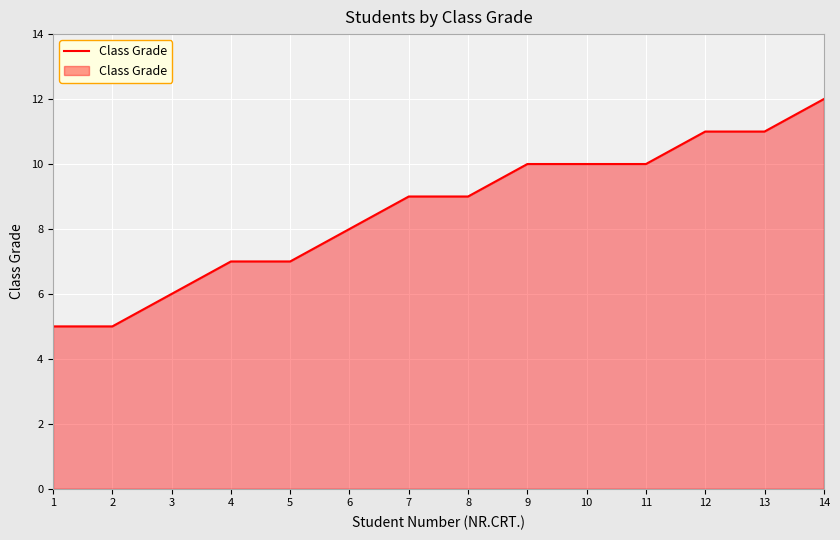

What is the difference between the maximum and minimum values?

7